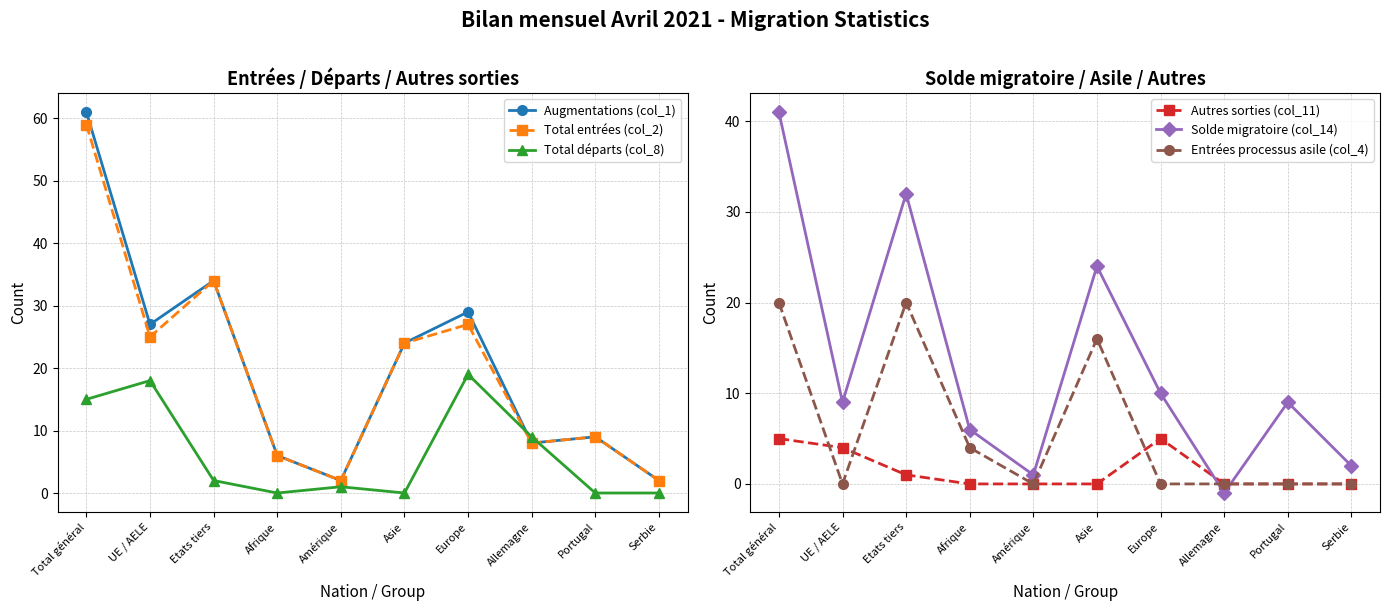

At how many categories does at least one series exceed 42?

1